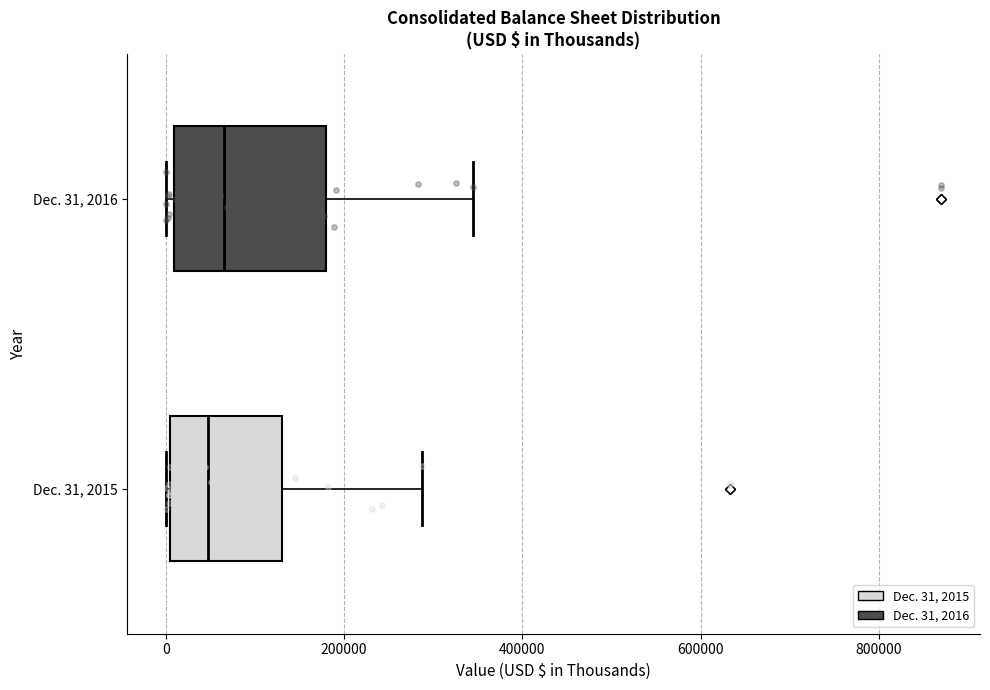

Reading bottom to top, transcribe this box plot: for each box, give where its median line is, the range the box spans, and where its two whiskers end, as read against the x-axis. The values are not printed on the chart, so give them approximately, as read against the axis.

Dec. 31, 2015: median 40000, box 0 to 120000, whiskers 0 to 280000
Dec. 31, 2016: median 60000, box 0 to 180000, whiskers 0 (just left of the box's left edge) to 340000